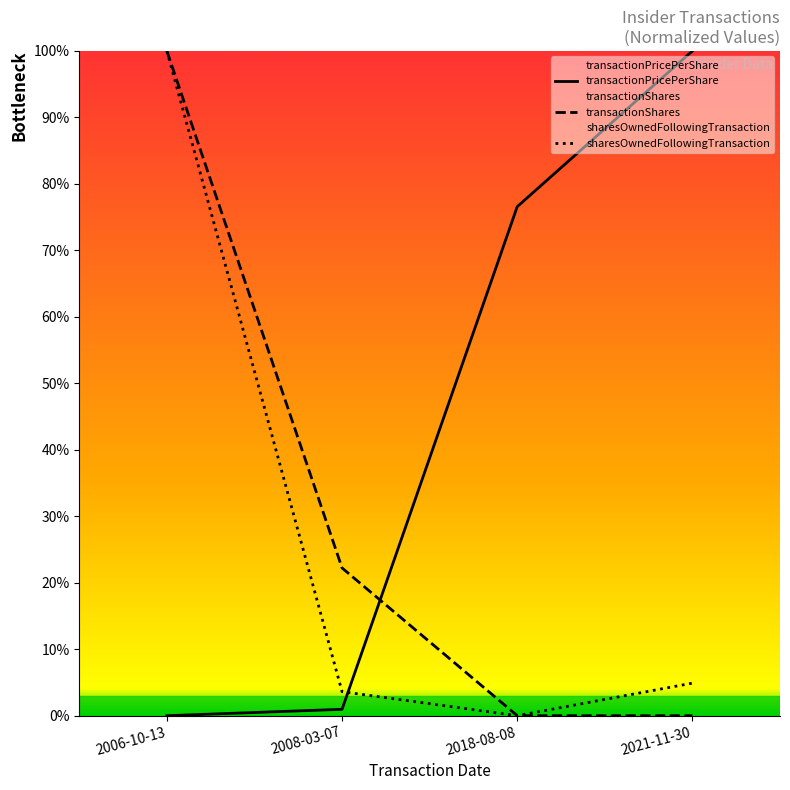

What is the label of the 1st point from the left?

2006-10-13